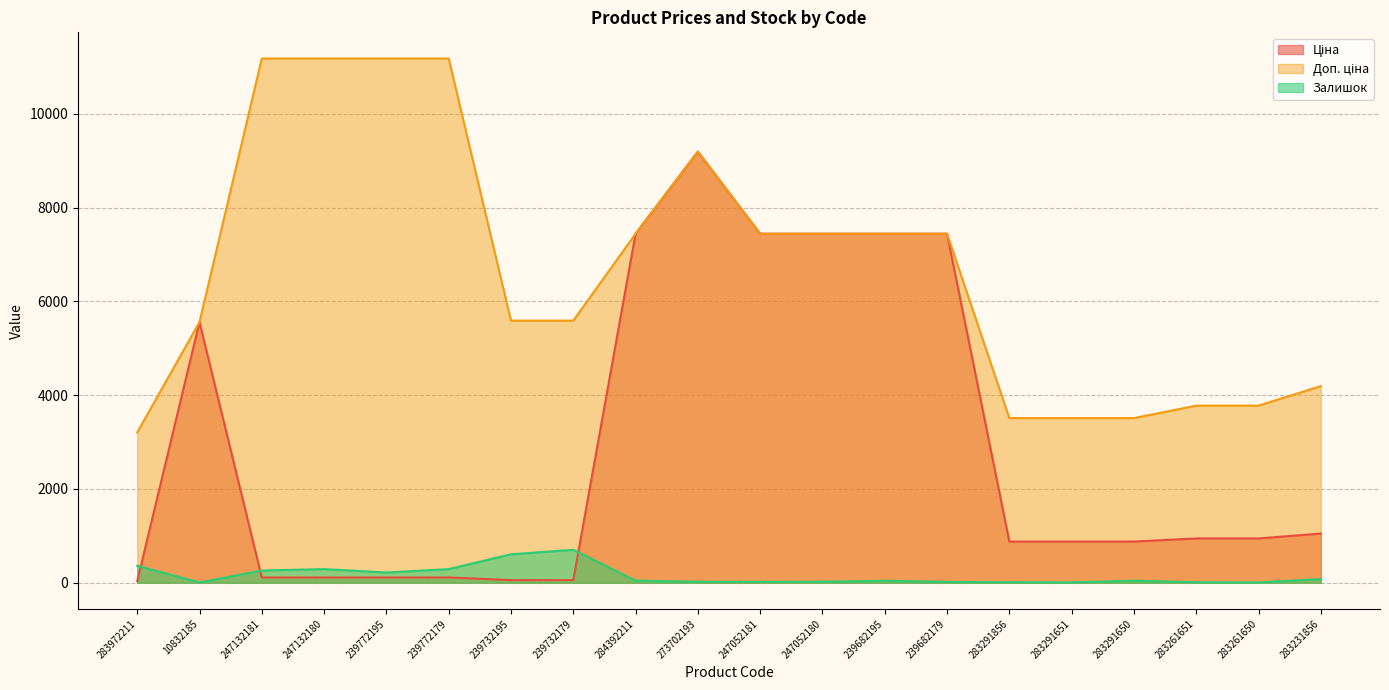

Is the value of Залишок at 239682179 greater than the value of Ціна at 247132181?

No